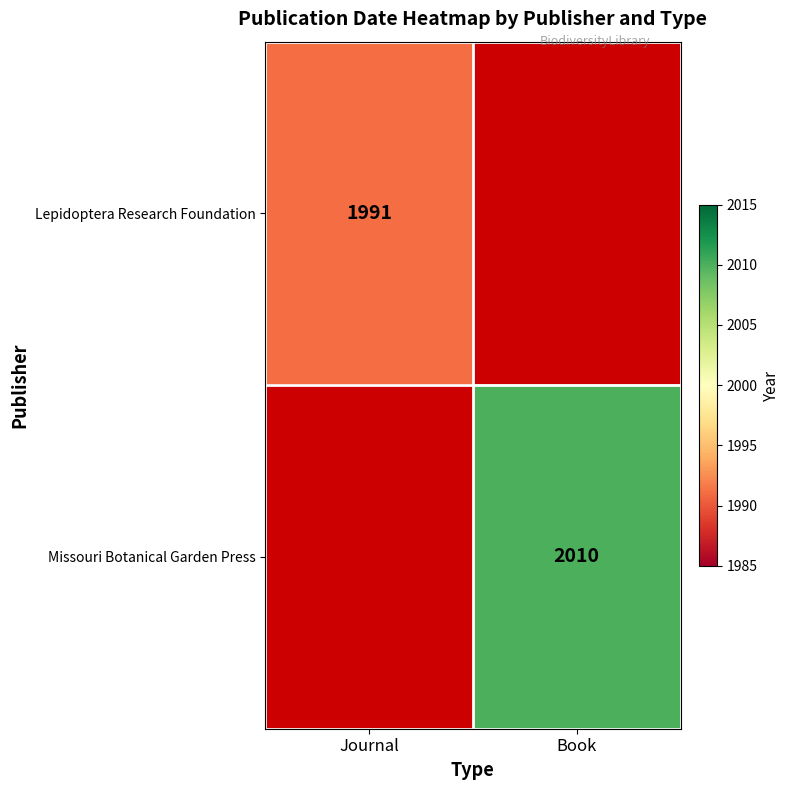

The value of Missouri Botanical Garden Press at Book is 1138. True or false?

False